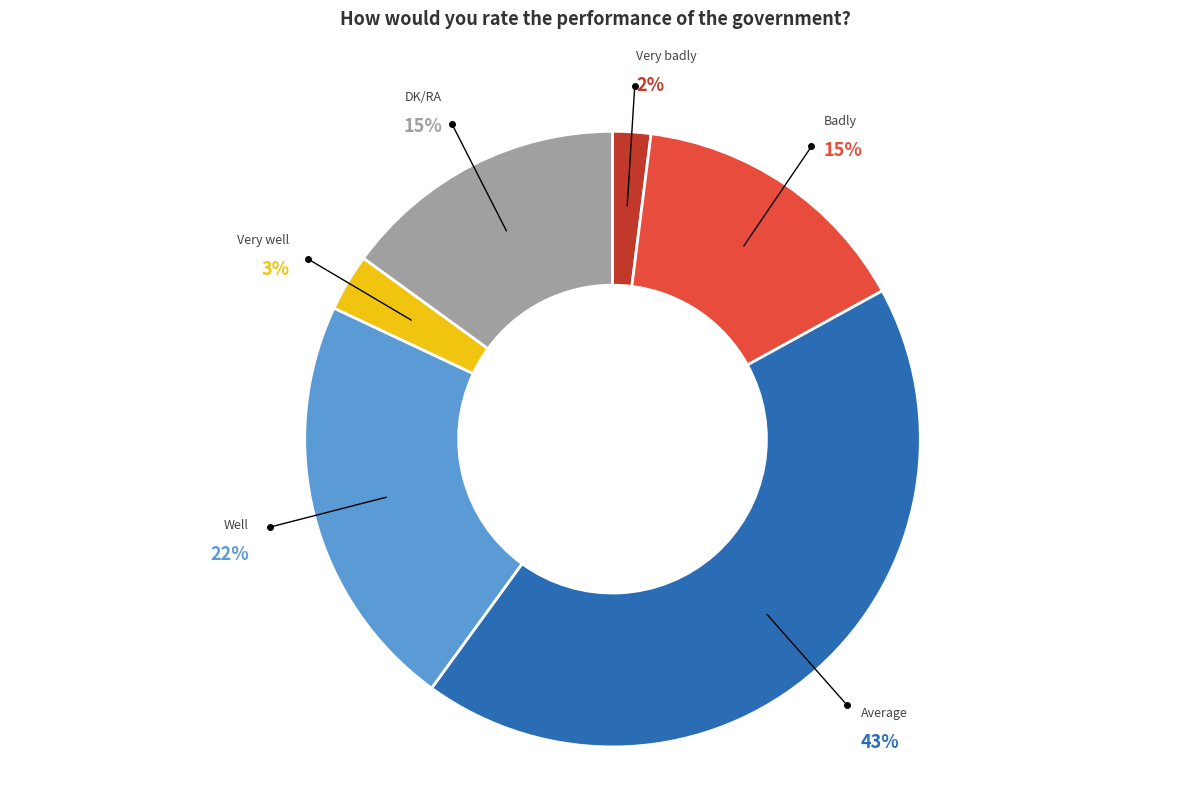

Does any single category account for the majority?

No